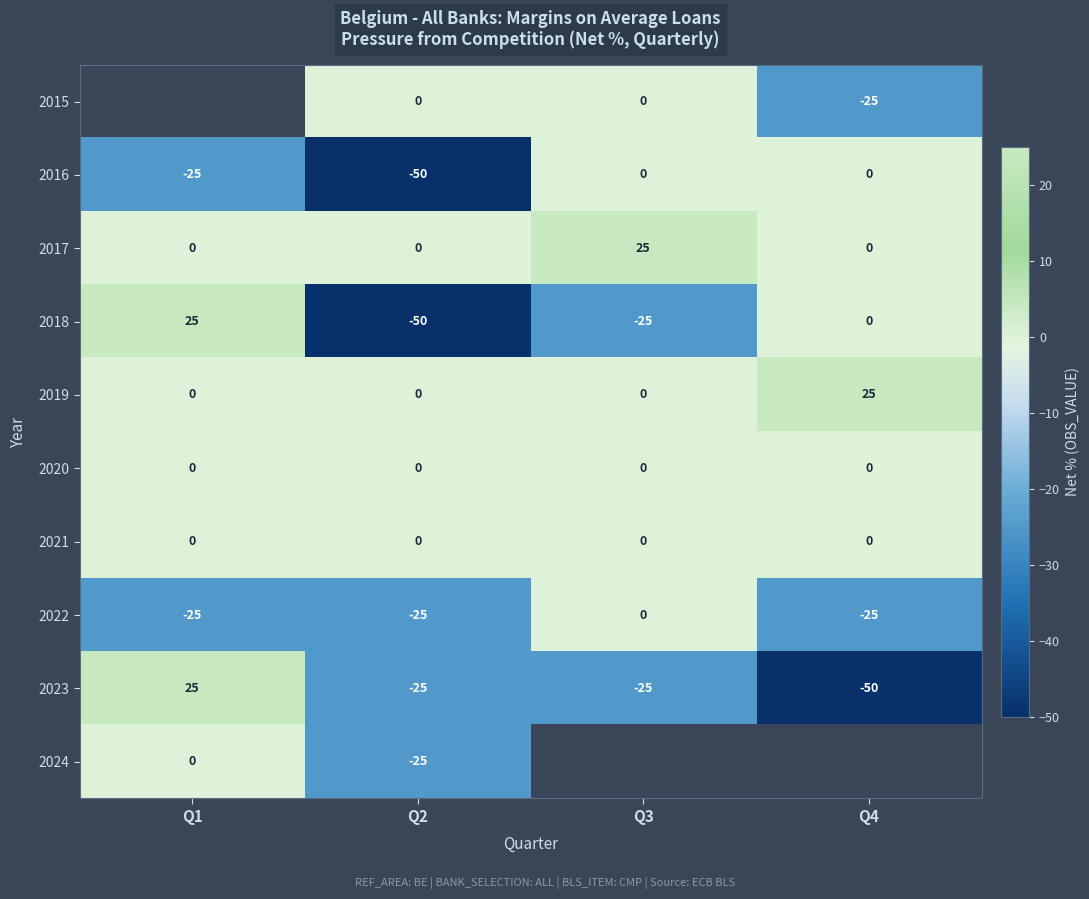

How many series are shown in this chart?

10